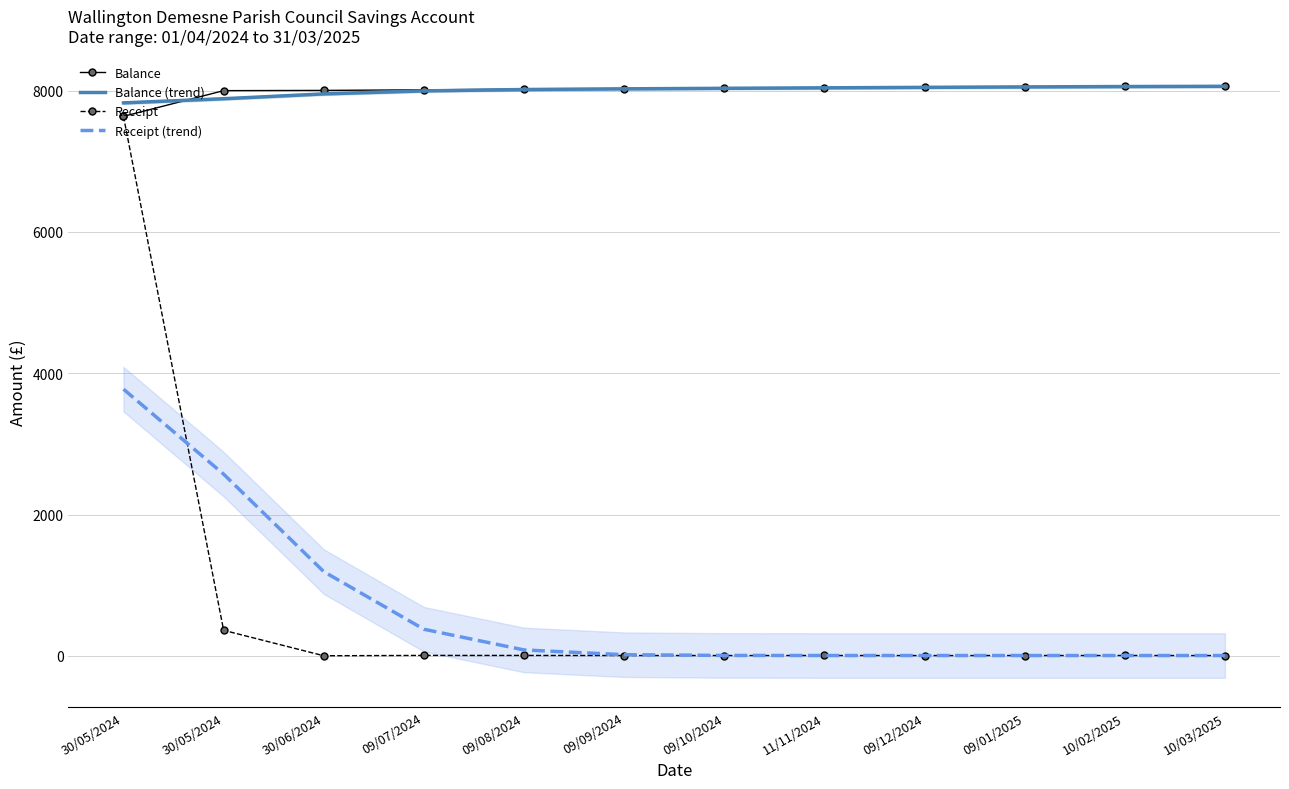

Which series has the largest range (max minus min)?

Receipt